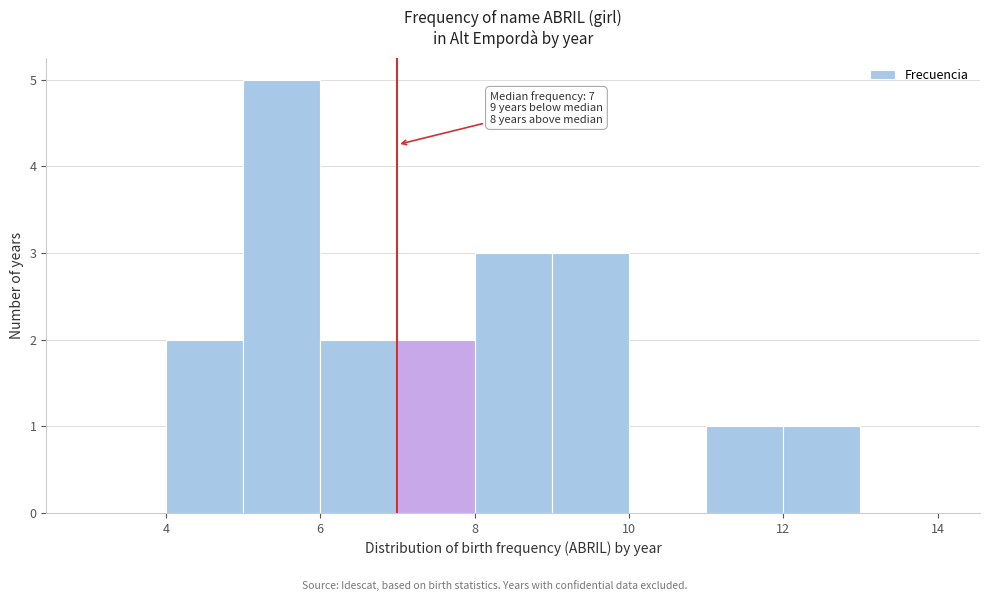

Over which range of the x-axis is the bar tallest?

5 to 6